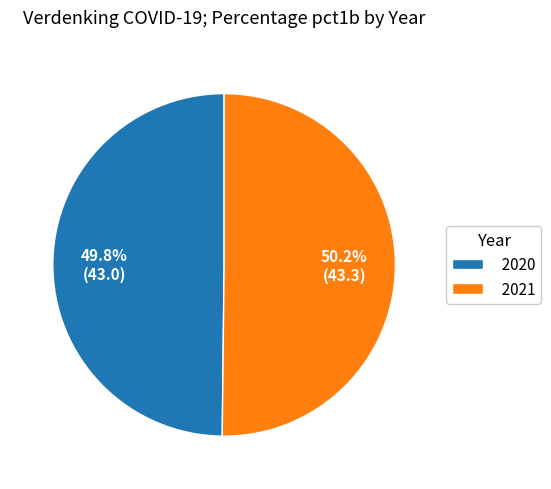

Which slice represents more than half of the pie?

2021